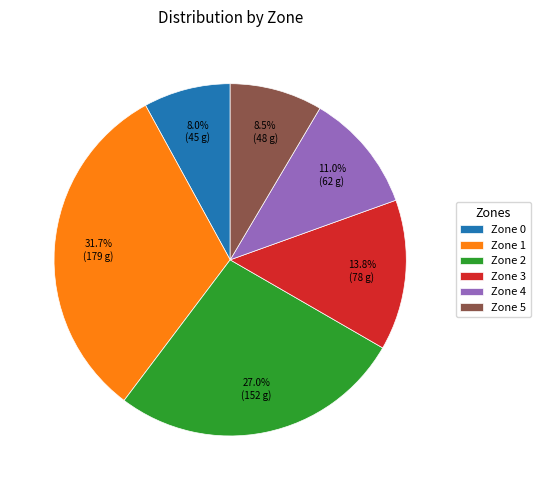

Is it true that Zone 0 is 14% of the pie?

False